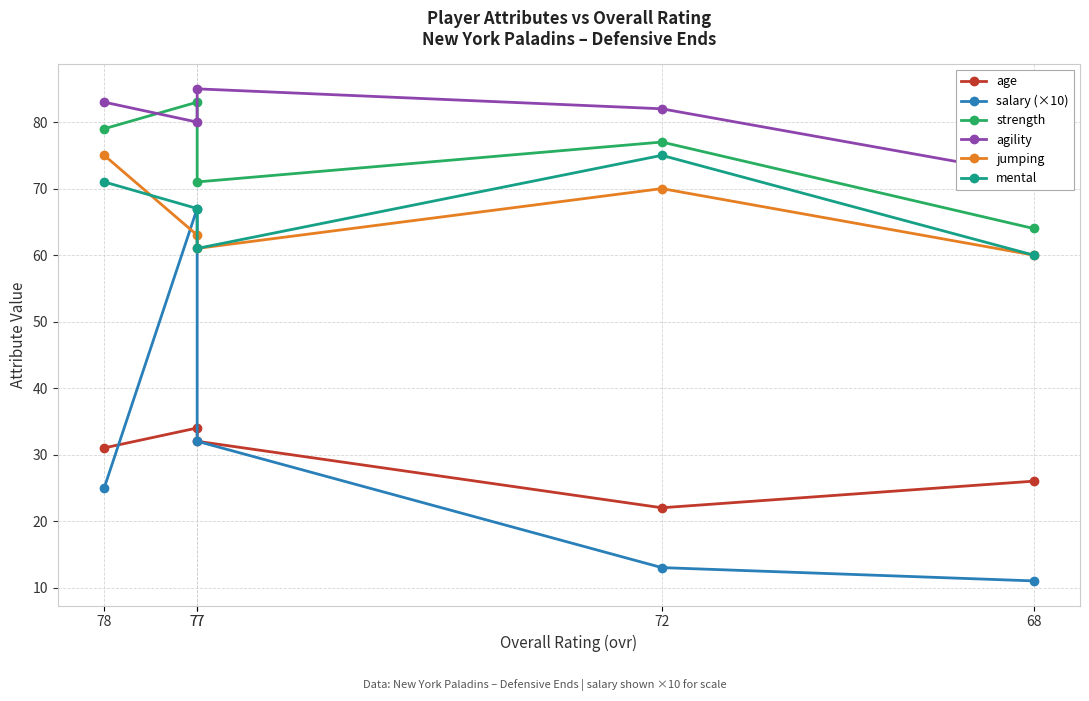

True or false: jumping has more than 2 points higher than both neighbors.

False